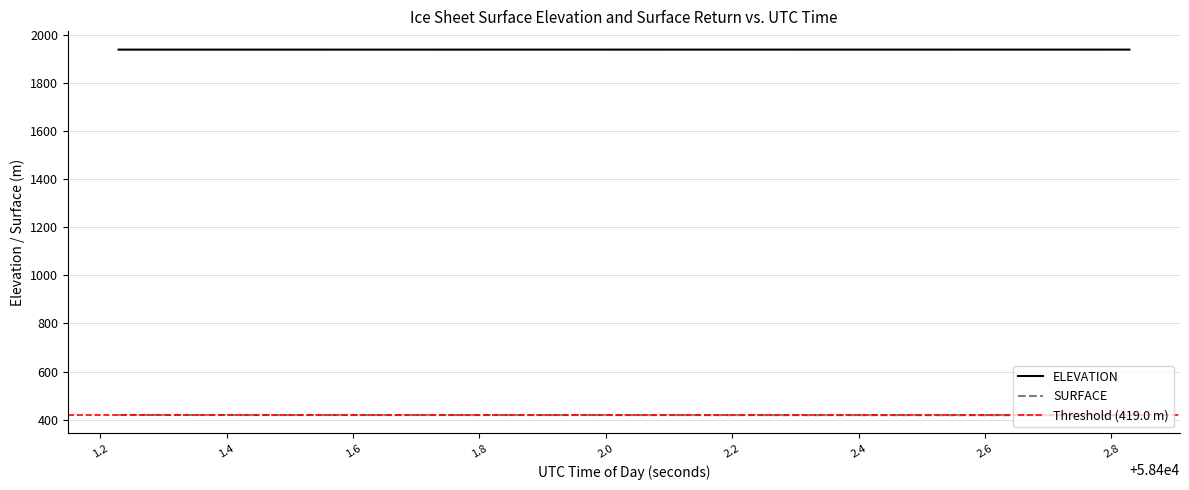

What is the label of the 3rd point from the right?

58402.7467